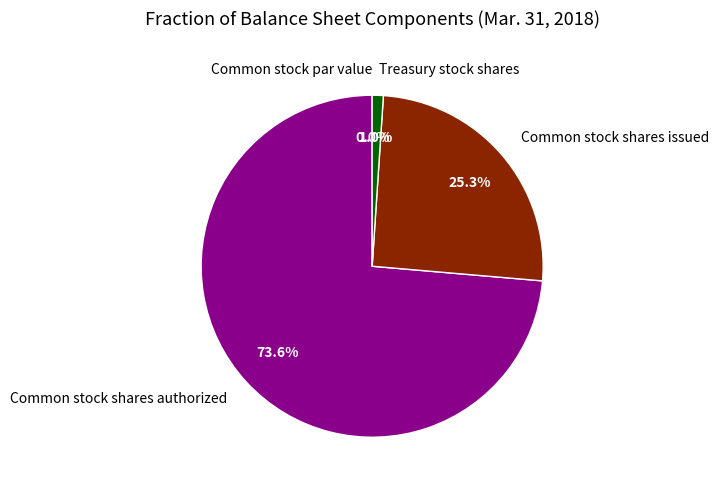

Combined, do Common stock shares issued and Treasury stock shares account for over 50%?

No